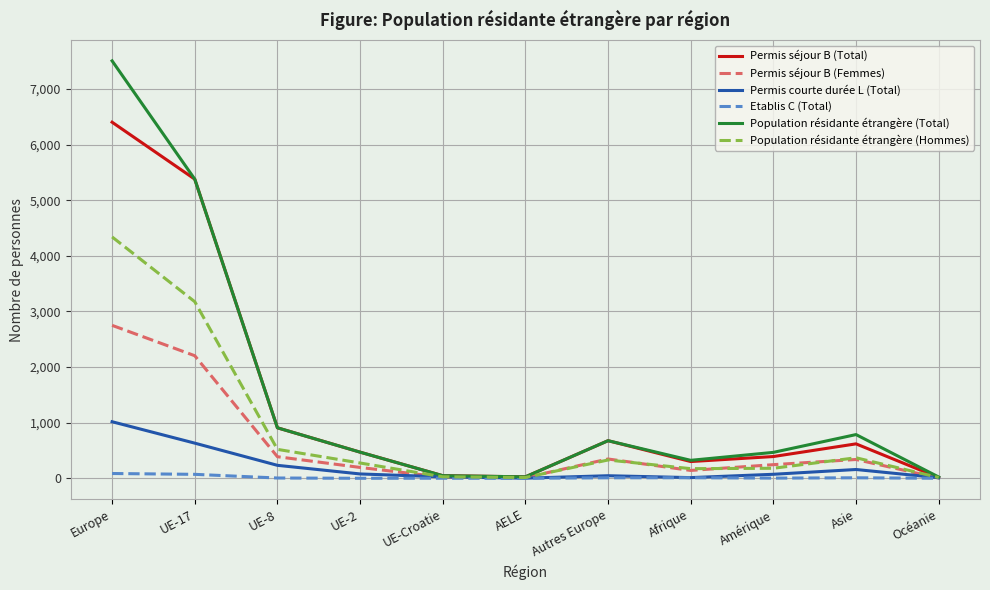

Where does the Permis courte durée L (Total) series first go above 72?

Europe